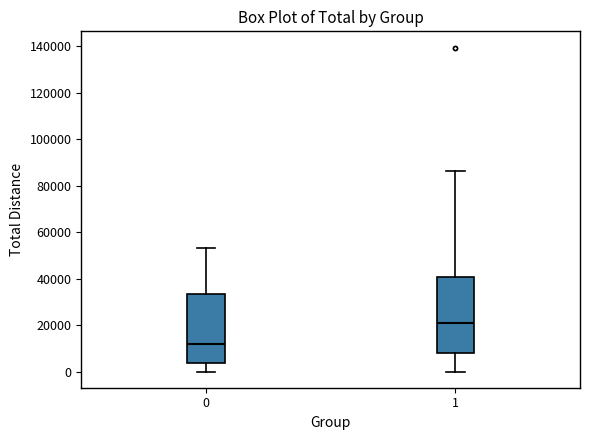

Reading left to right, read every box against the y-axis: the position of its median line, the range the box covers, and the ends of its whiskers. The values are not printed on the chart, so give them approximately, as read against the axis.

0: median 12000, box 4000 to 34000, whiskers 0 to 54000
1: median 20000, box 8000 to 40000, whiskers 0 to 86000